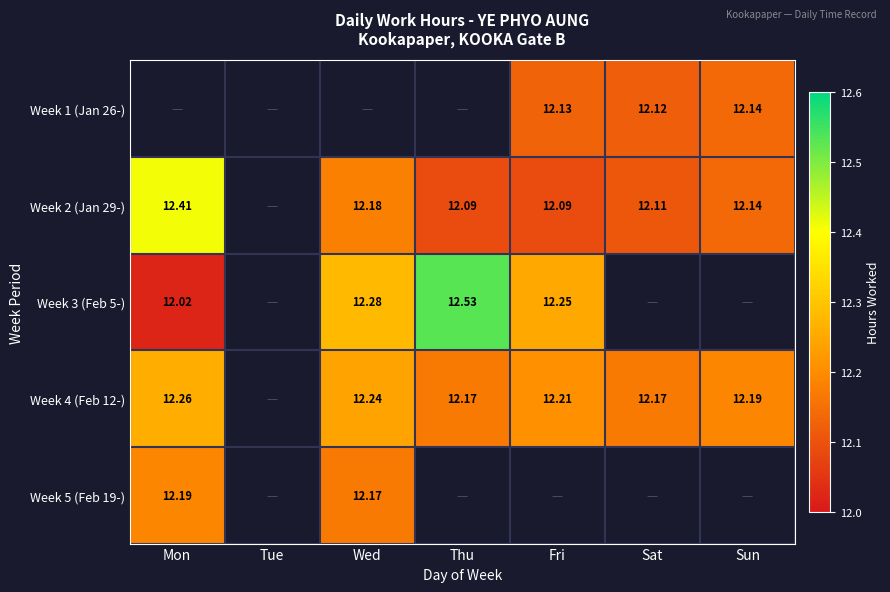

Between Sat and Wed, which is larger?

Wed